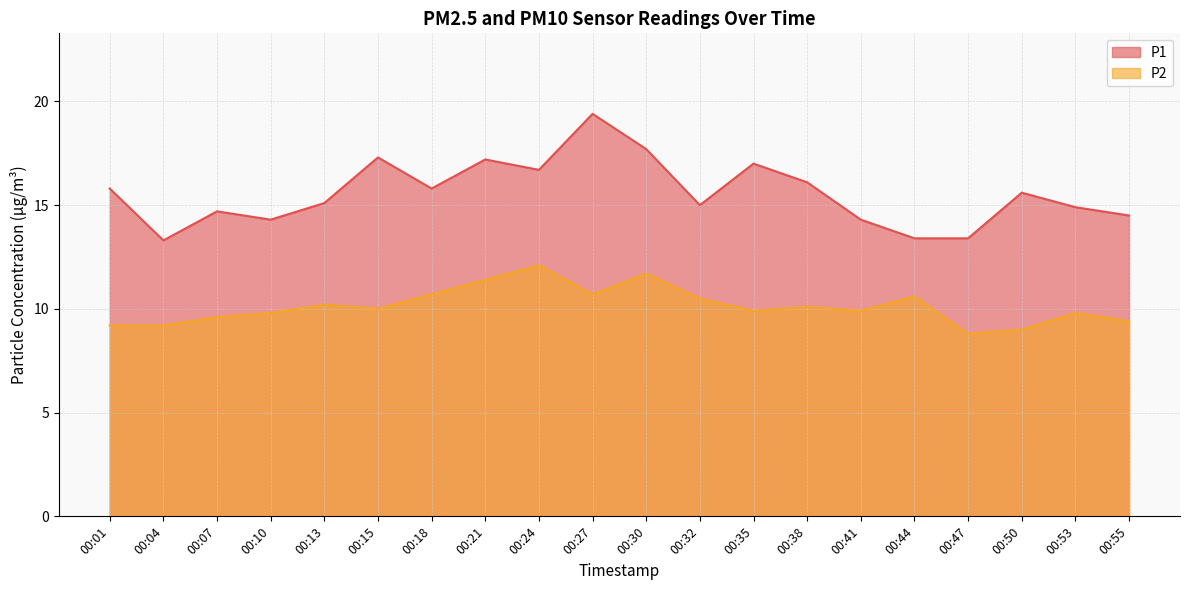

What is the value of the P1 point at the 13th from the left?

17.0